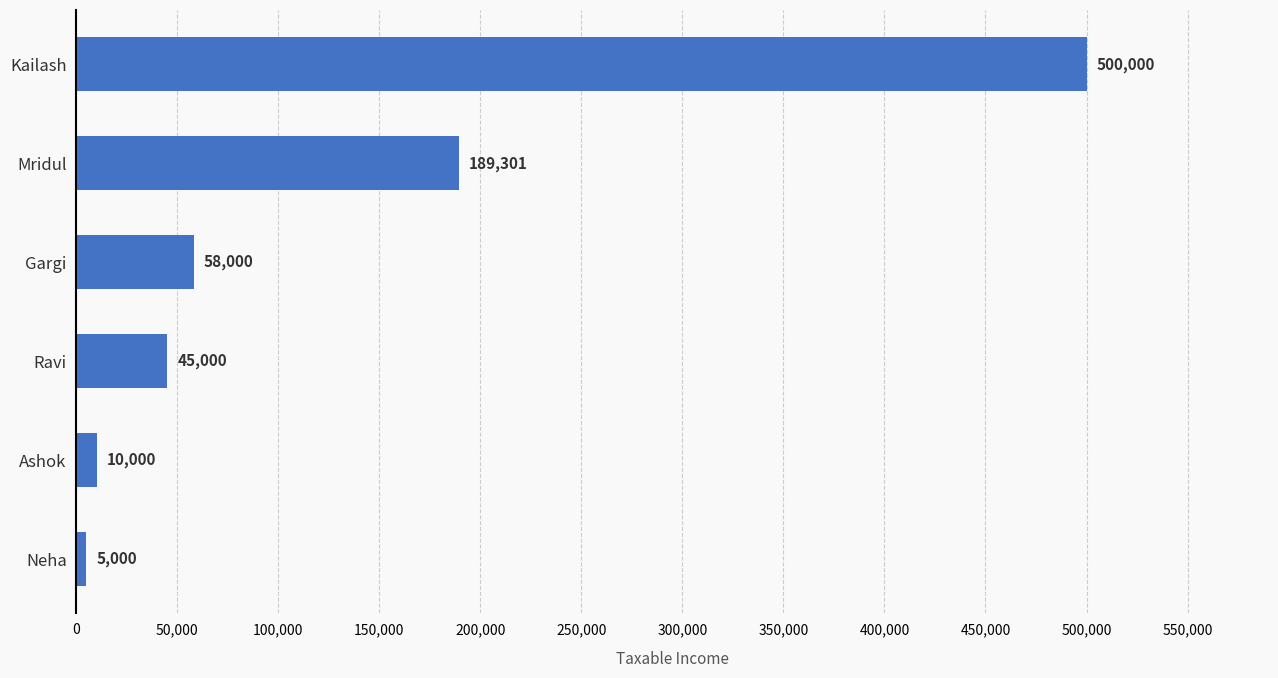

What value does the data have at Kailash?

500000